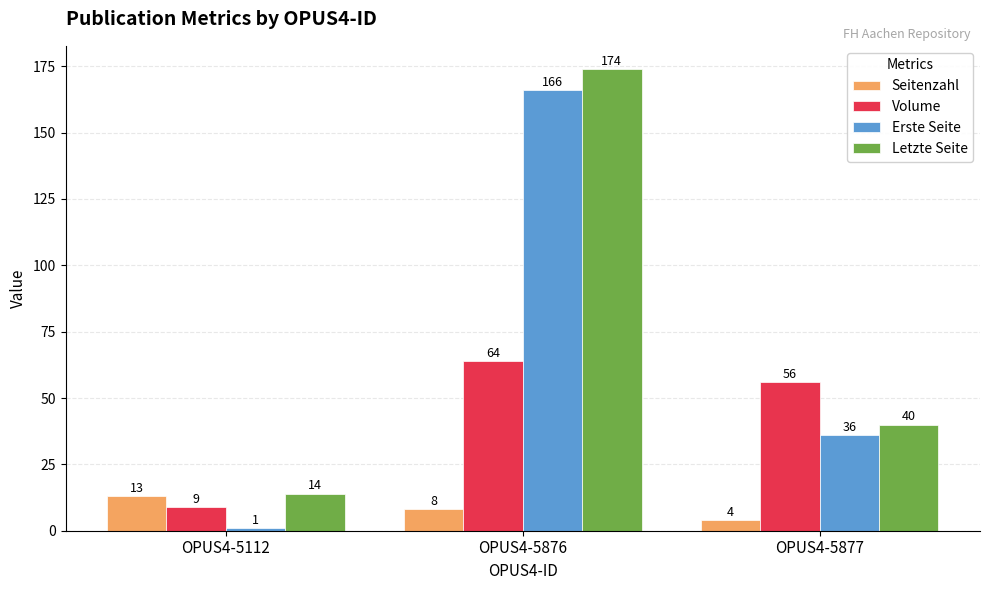

What is the sum of all Volume values?

129